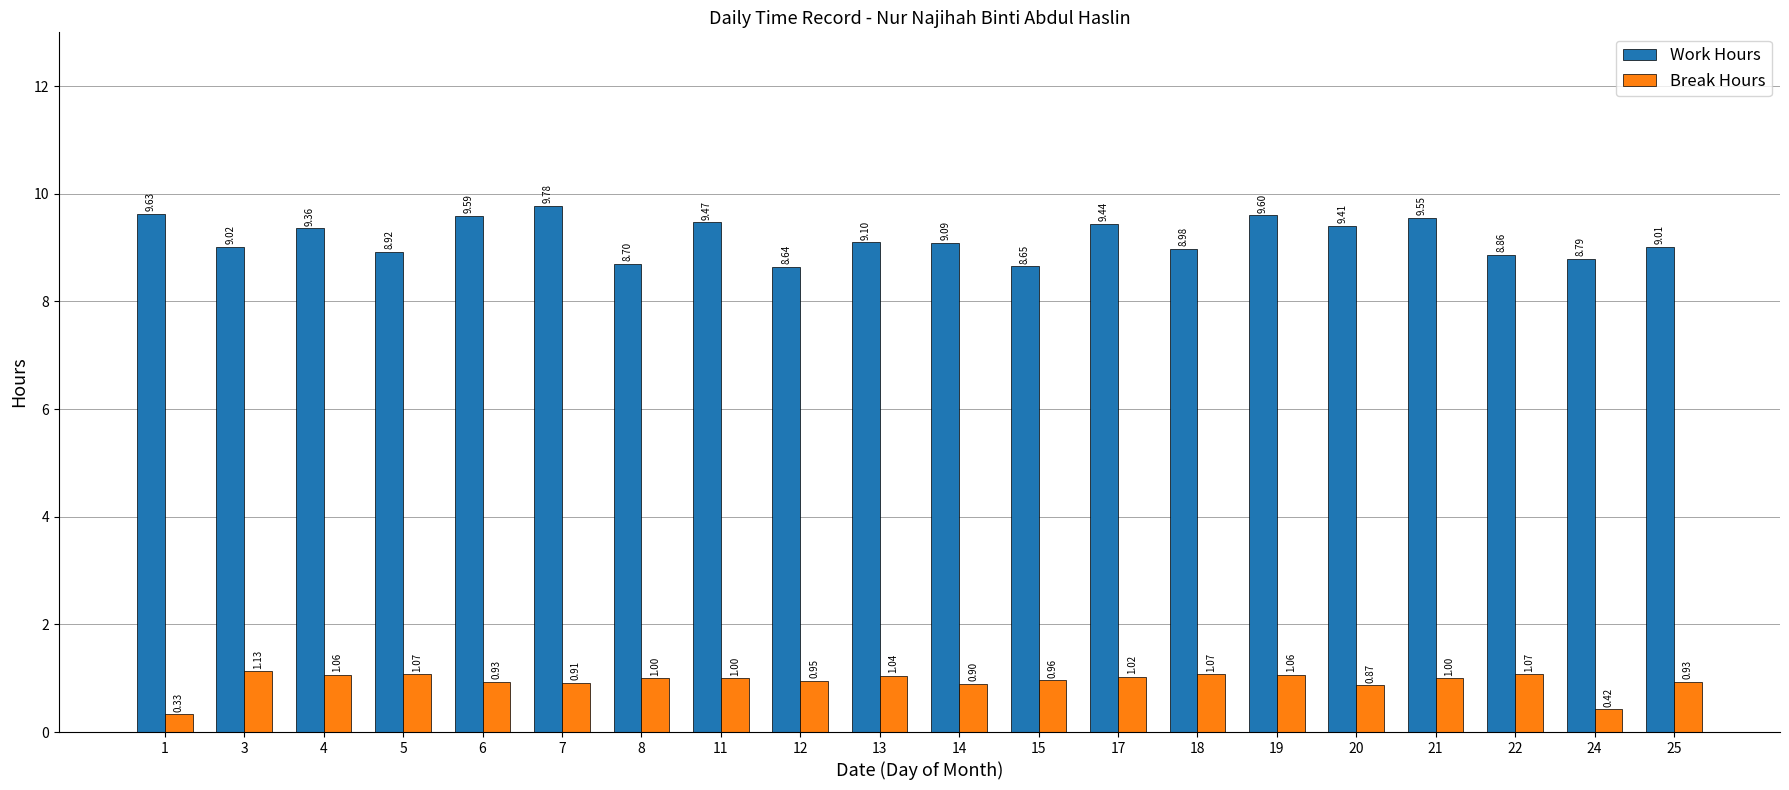

What is the approximate value of Work Hours at 12?

8.6